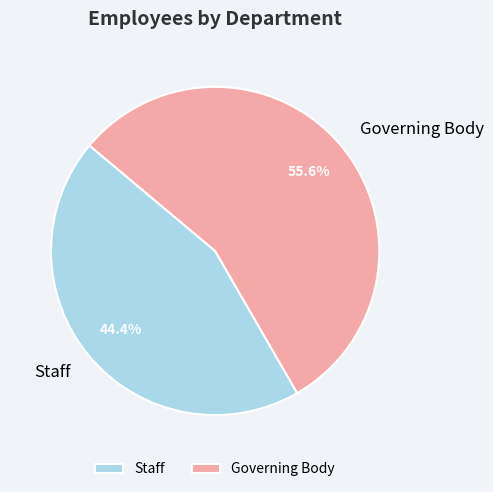

What is the largest slice in the pie chart?

Governing Body